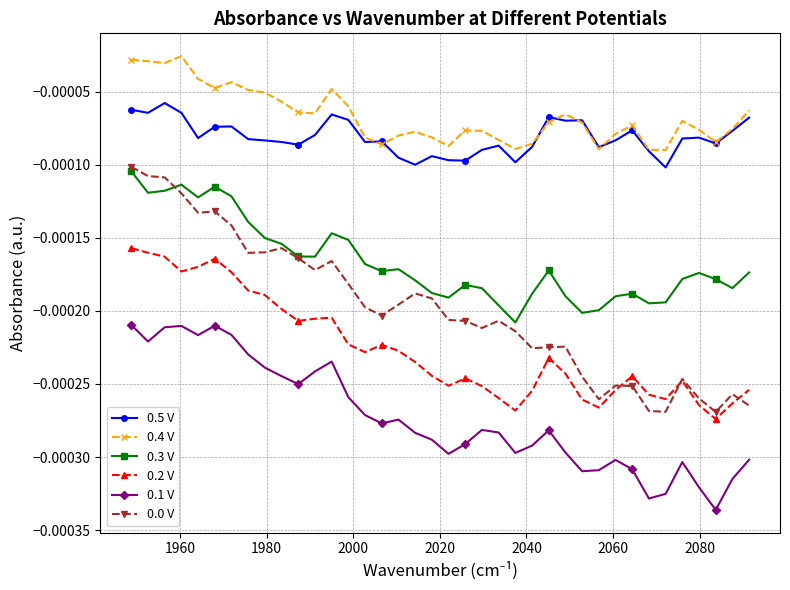

True or false: 0.3 V has more than 2 interior local peaks.

True